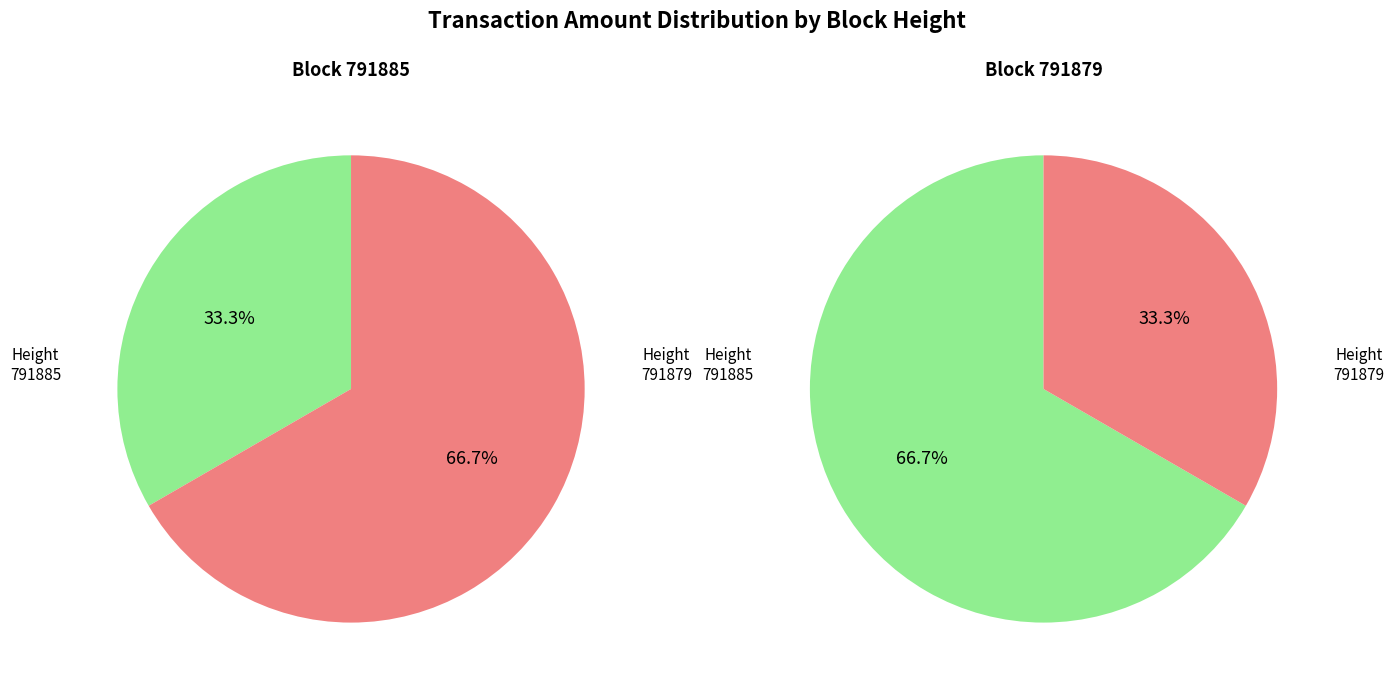

How many slices are in this pie chart?

2